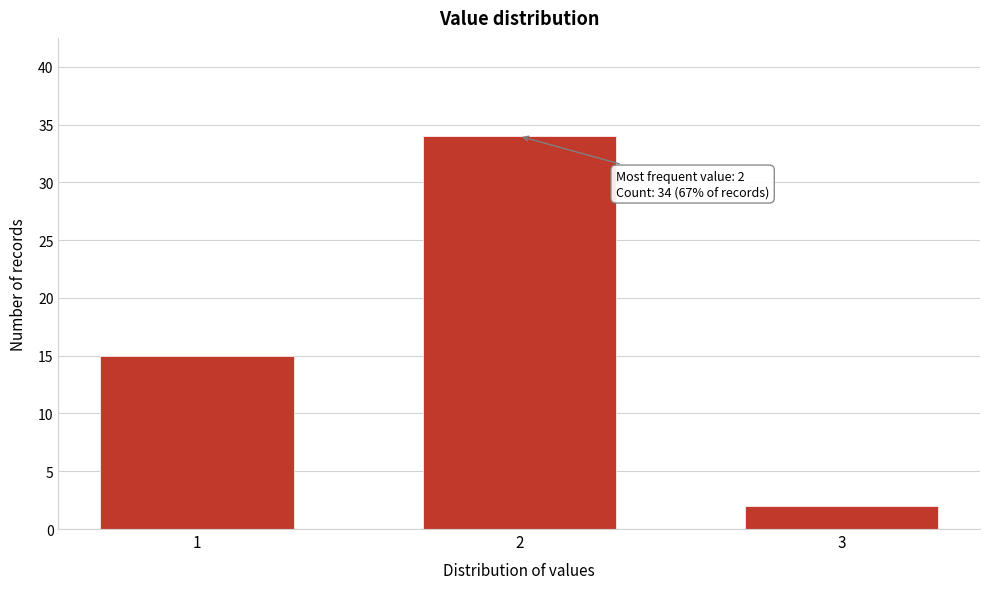

Reading left to right, list all the values displayed in this chart.

15	34	2